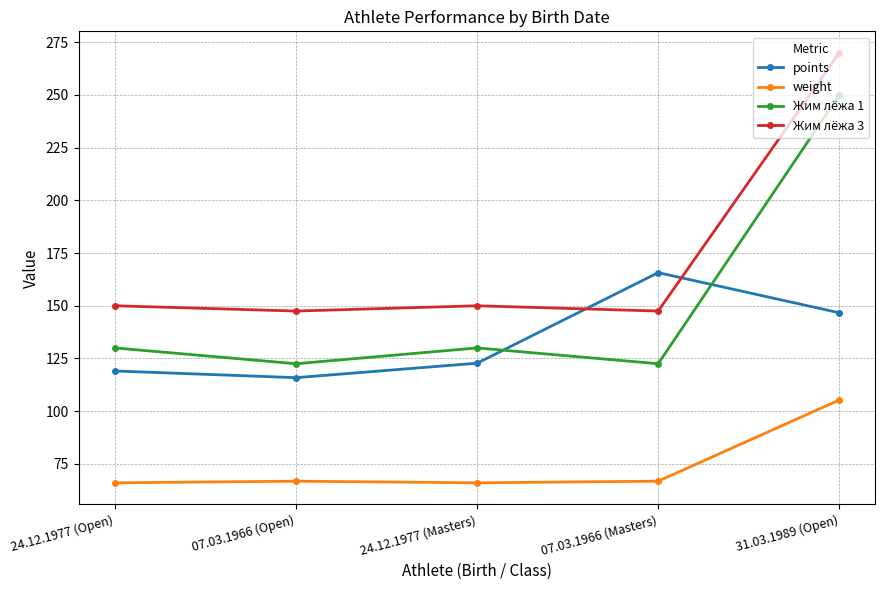

Rank the series by their maximum value, from highest to lowest.

Жим лёжа 3, Жим лёжа 1, points, weight